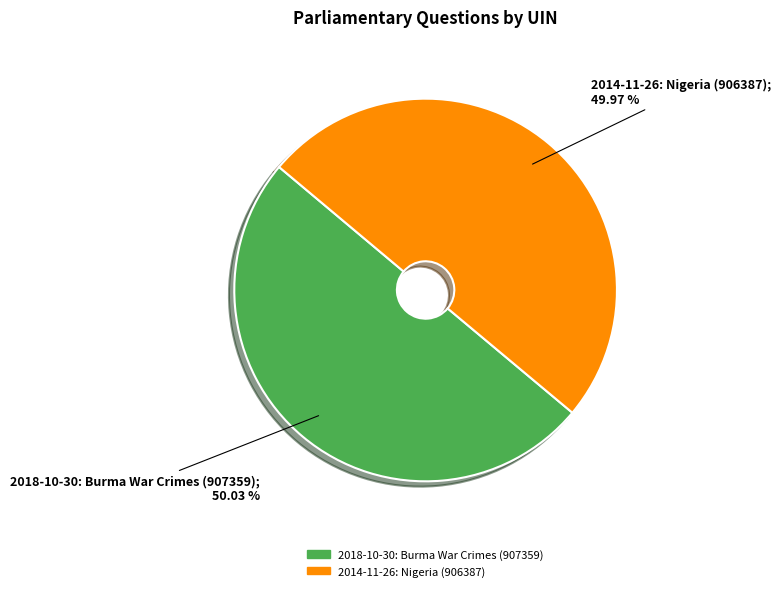

What is the ratio of the value at 2014-11-26: Nigeria (906387) to the value at 2018-10-30: Burma War Crimes (907359)?

1.0